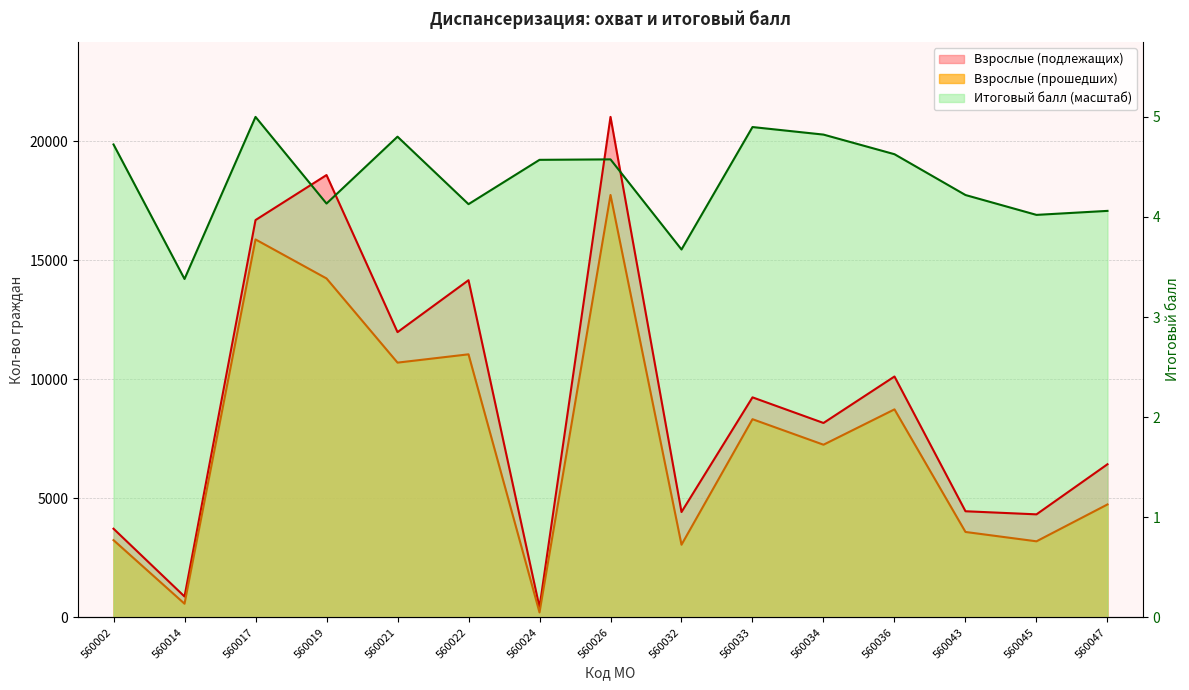

What is the difference between the Итоговый балл values at 560045 and 560002?

2958.9